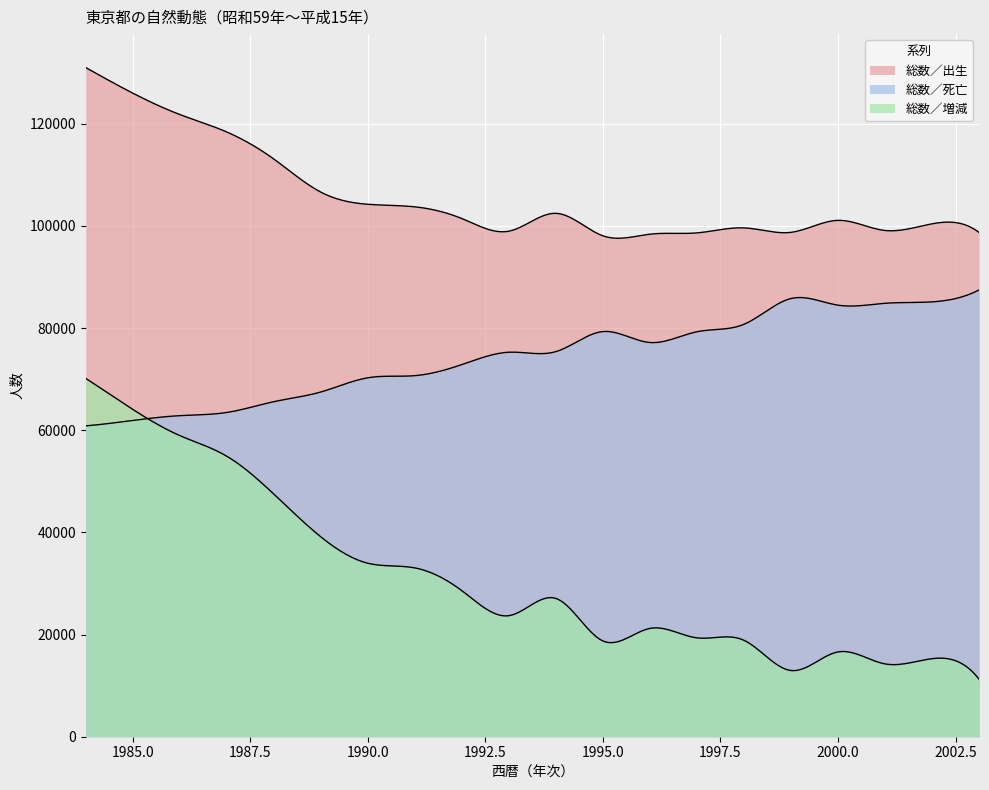

What is the value of the 総数／死亡 point at the 2nd from the left?

61917